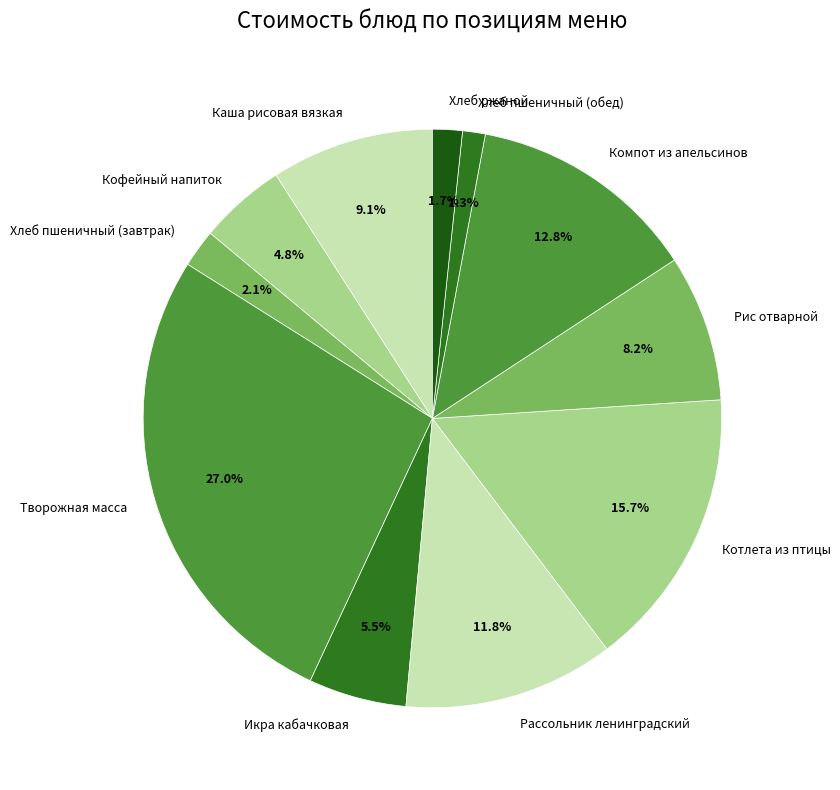

To the nearest percent, what is the average slice percentage?

9%